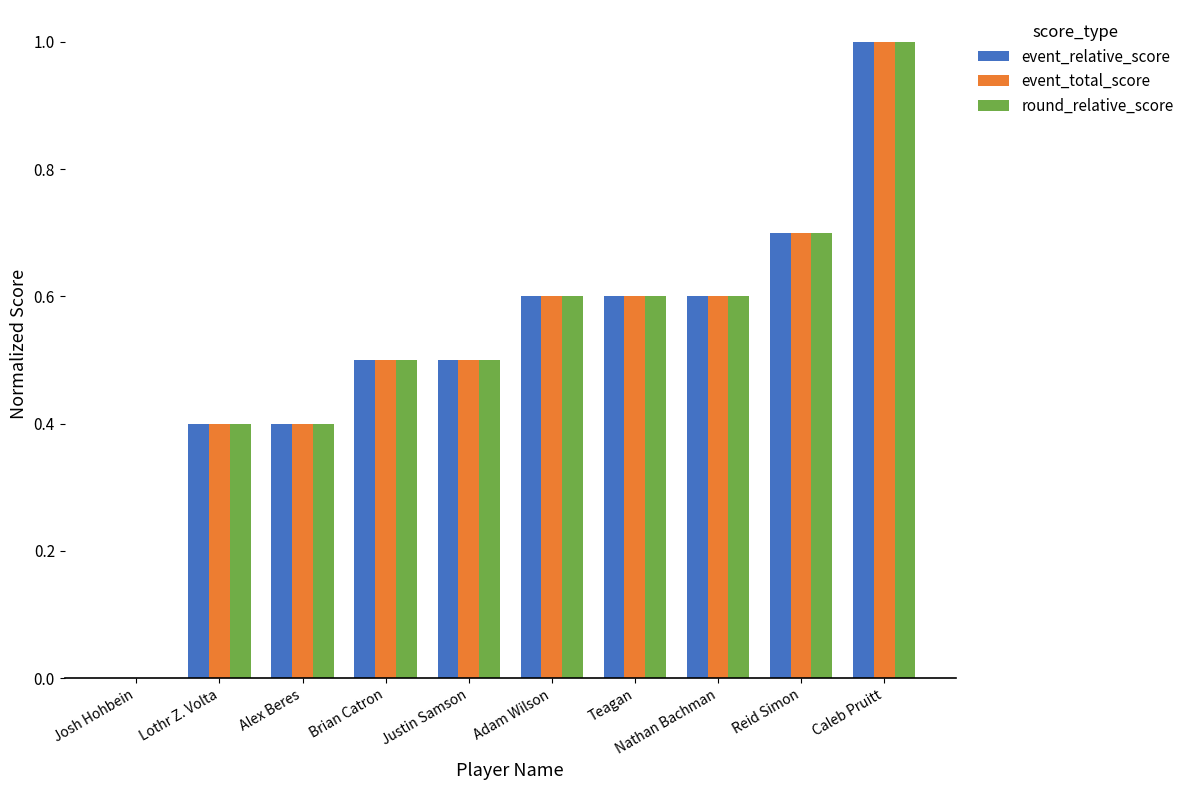

Where is round_relative_score nearest to the value 0?

Josh Hohbein